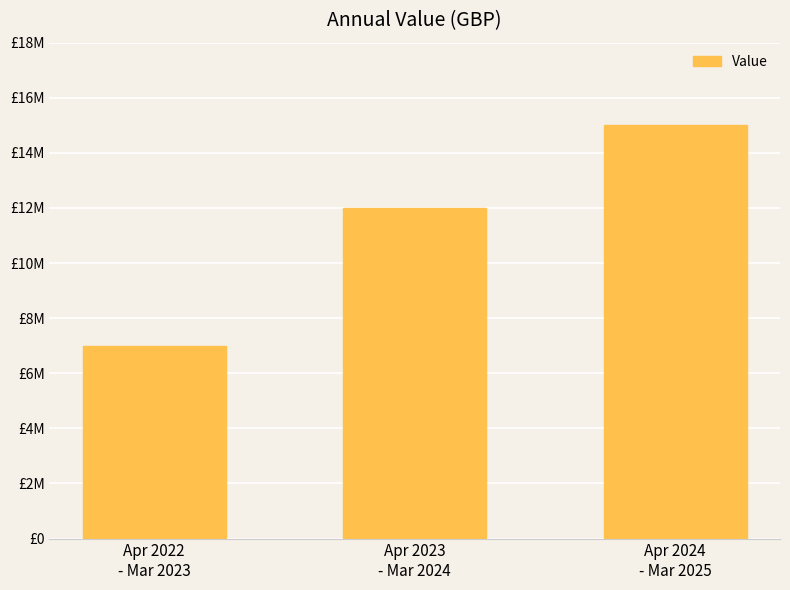

Between Apr 2024
- Mar 2025 and Apr 2022
- Mar 2023, which is larger?

Apr 2024
- Mar 2025